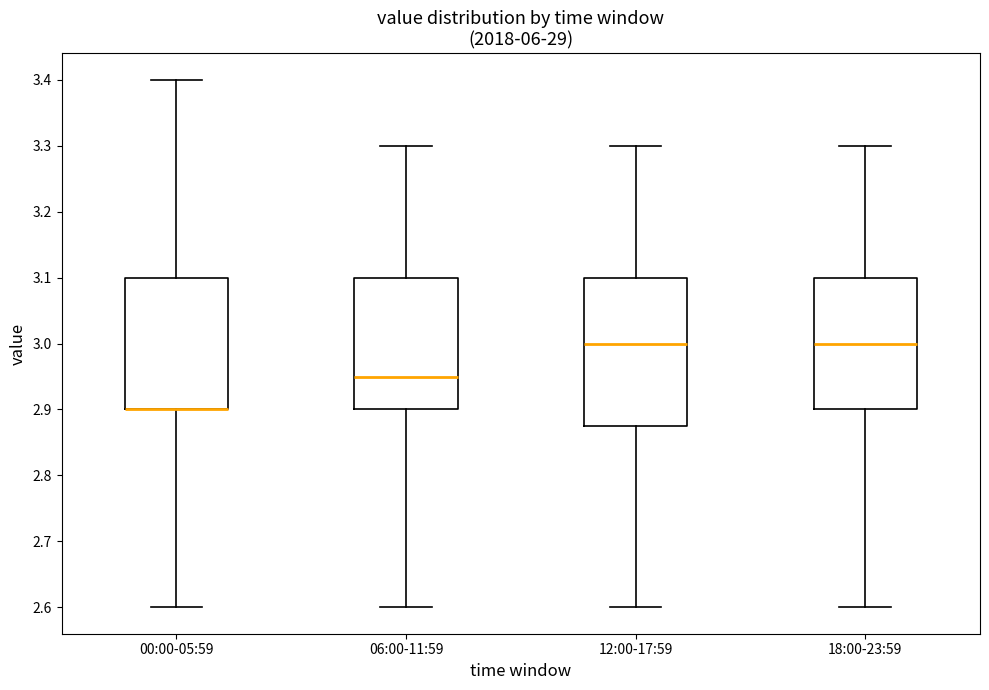

Reading left to right, read every box against the y-axis: the position of its median line, the range the box covers, and the ends of its whiskers. The values are not printed on the chart, so give them approximately, as read against the axis.

00:00-05:59: median 2.90 (drawn on the box's lower edge), box 2.90 to 3.10, whiskers 2.60 to 3.40
06:00-11:59: median 2.95, box 2.90 to 3.10, whiskers 2.60 to 3.30
12:00-17:59: median 3.00, box 2.88 to 3.10, whiskers 2.60 to 3.30
18:00-23:59: median 3.00, box 2.90 to 3.10, whiskers 2.60 to 3.30